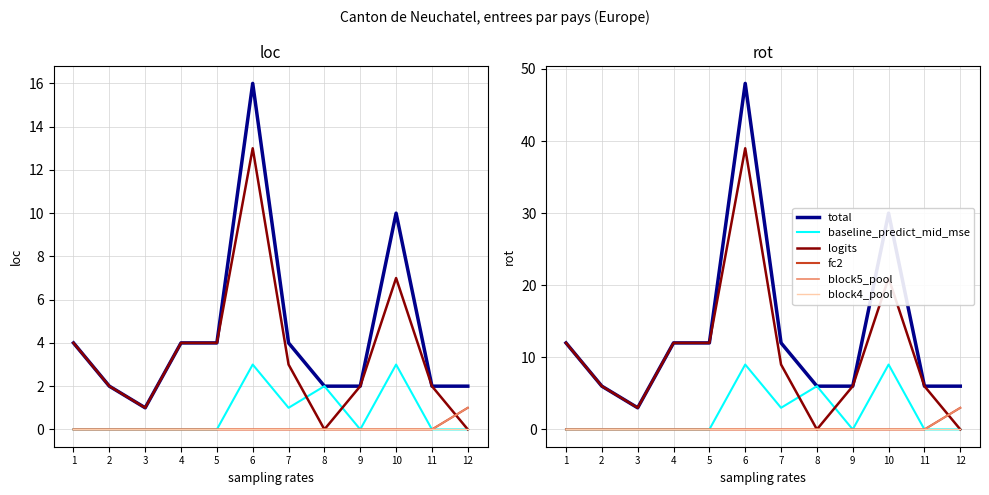

Is it true that logits equals 6 at 2?

True